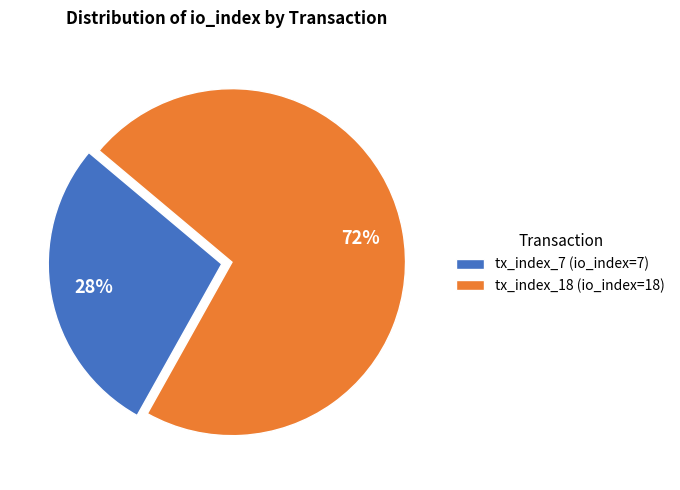

How many segments does this pie chart have?

2